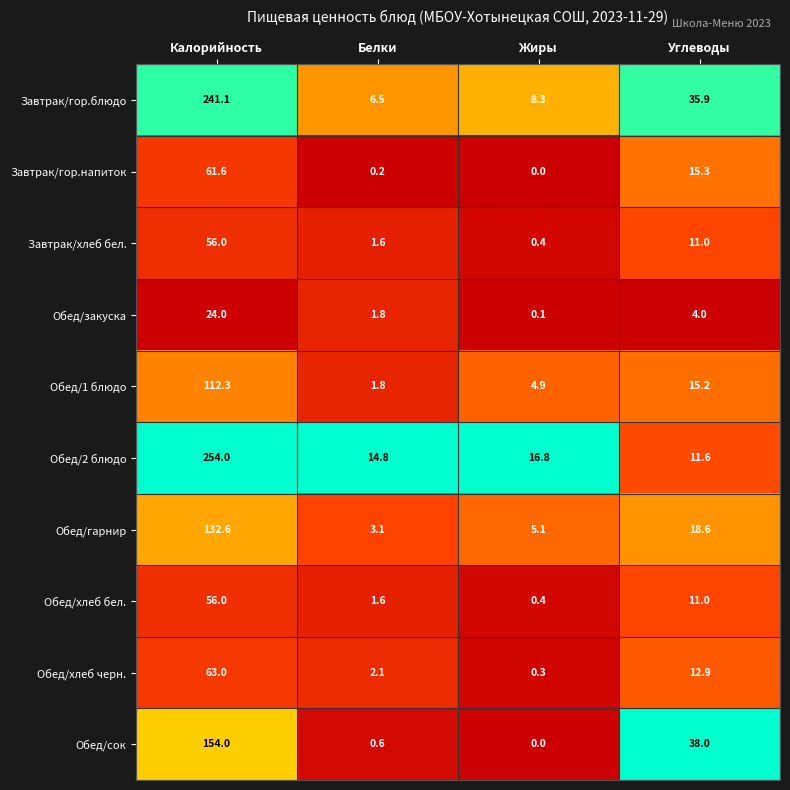

Rank the categories by Обед/хлеб черн. value from lowest to highest.

Жиры, Белки, Углеводы, Калорийность